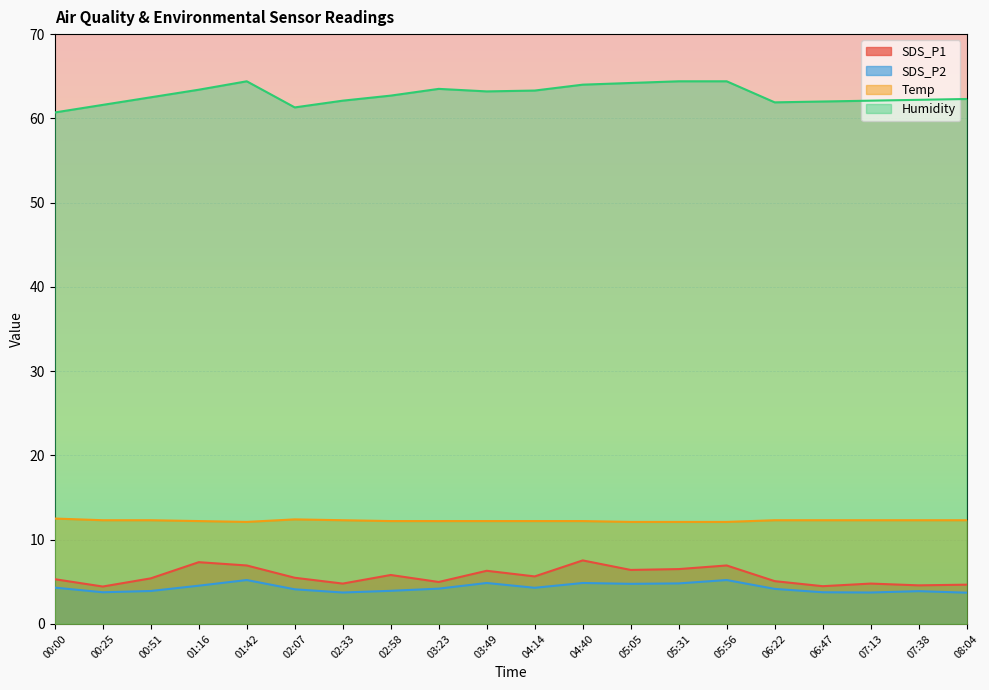

How many lines are shown in the chart?

4